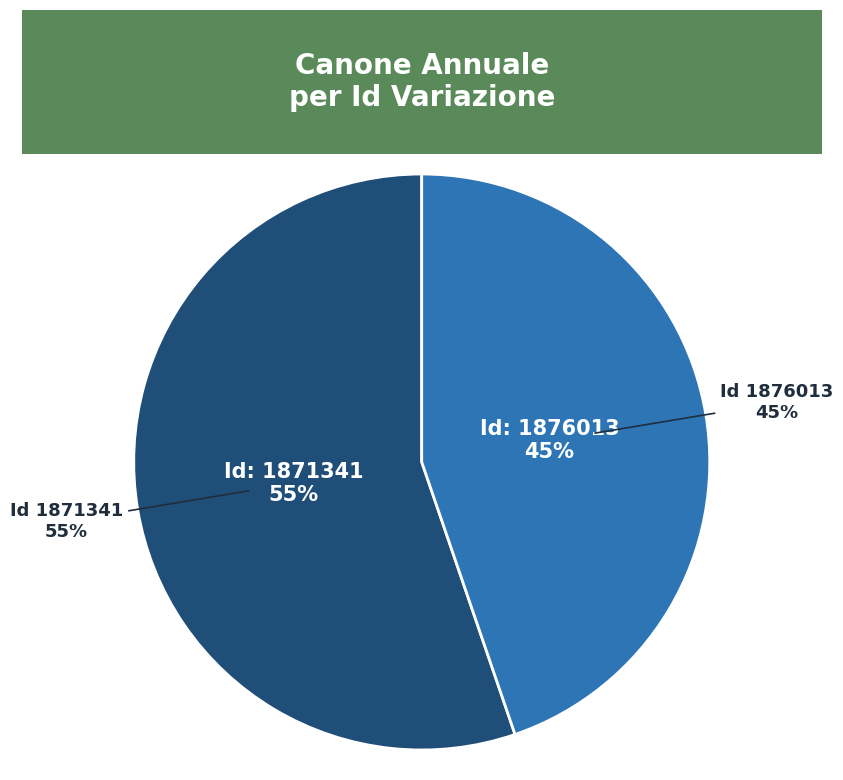

True or false: 1871341 accounts for 55% of the total.

True